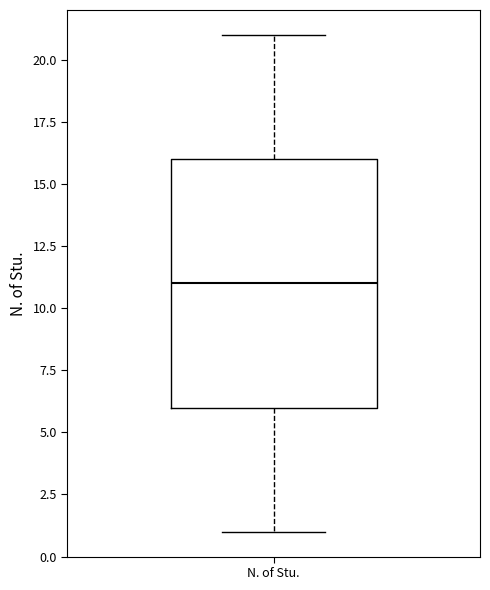

Read this box plot against the y-axis: the position of the median line, the range covered by the box, and the ends of both whiskers. The values are not printed on the chart, so give them approximately, as read against the axis.

median 11, box 6 to 16, whiskers 1 to 21